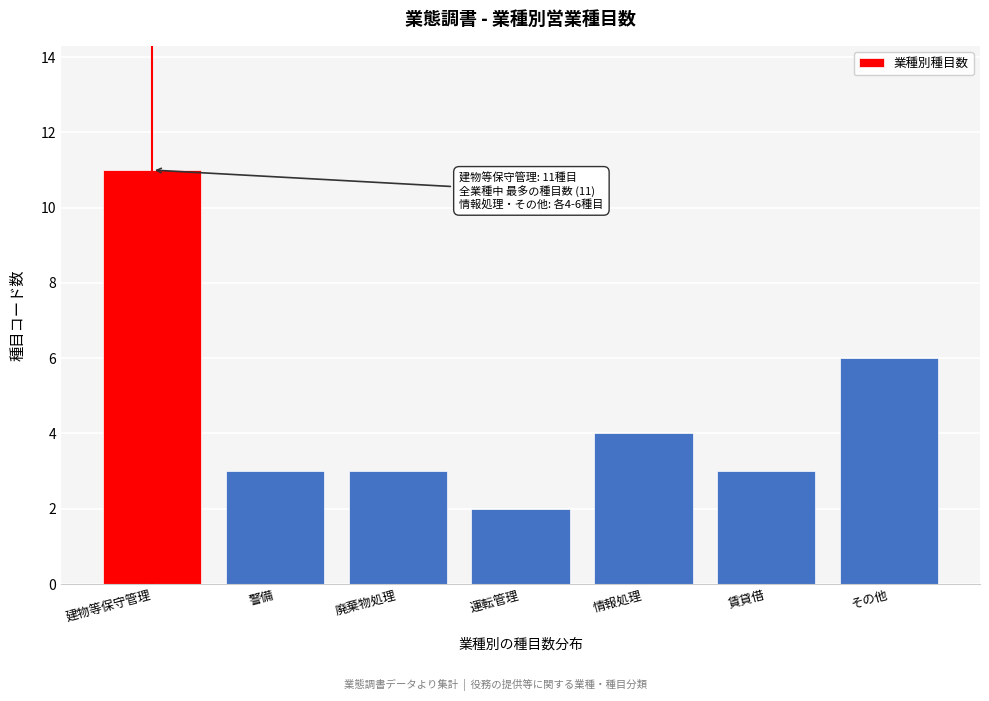

Reading right to left, what are all the values shown in this chart?

その他=6	賃貸借=3	情報処理=4	運転管理=2	廃棄物処理=3	警備=3	建物等保守管理=11